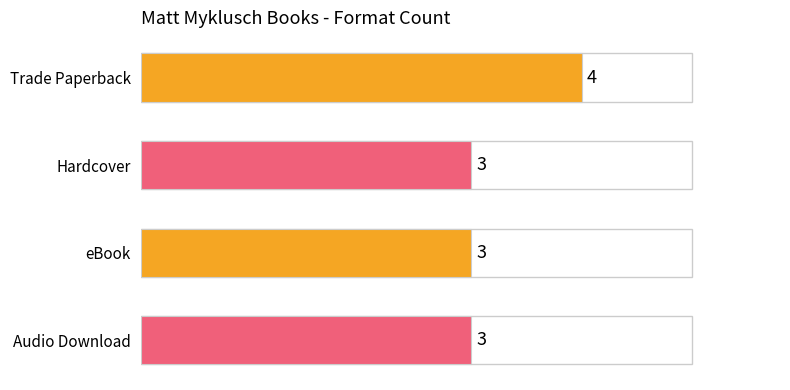

True or false: the data shows 6 at Trade Paperback.

False